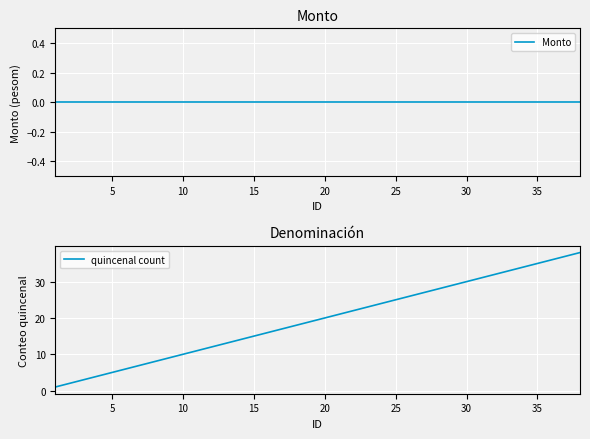

True or false: Monto and quincenal count intersect in this chart.

False